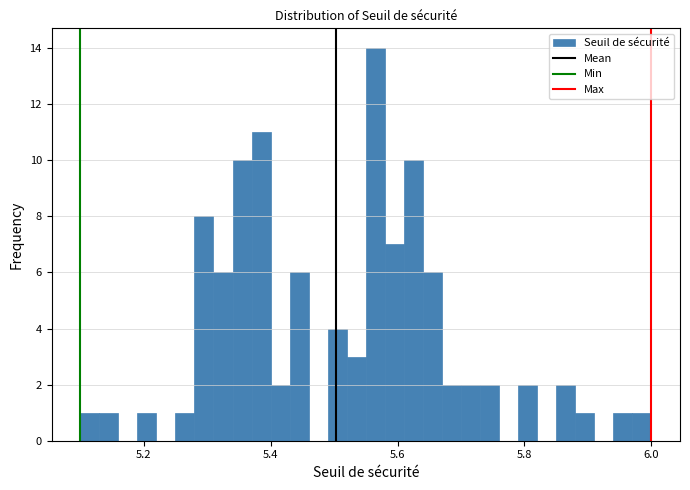

Read against the x-axis, roughly where is the centre of the tallest bar?

5.56